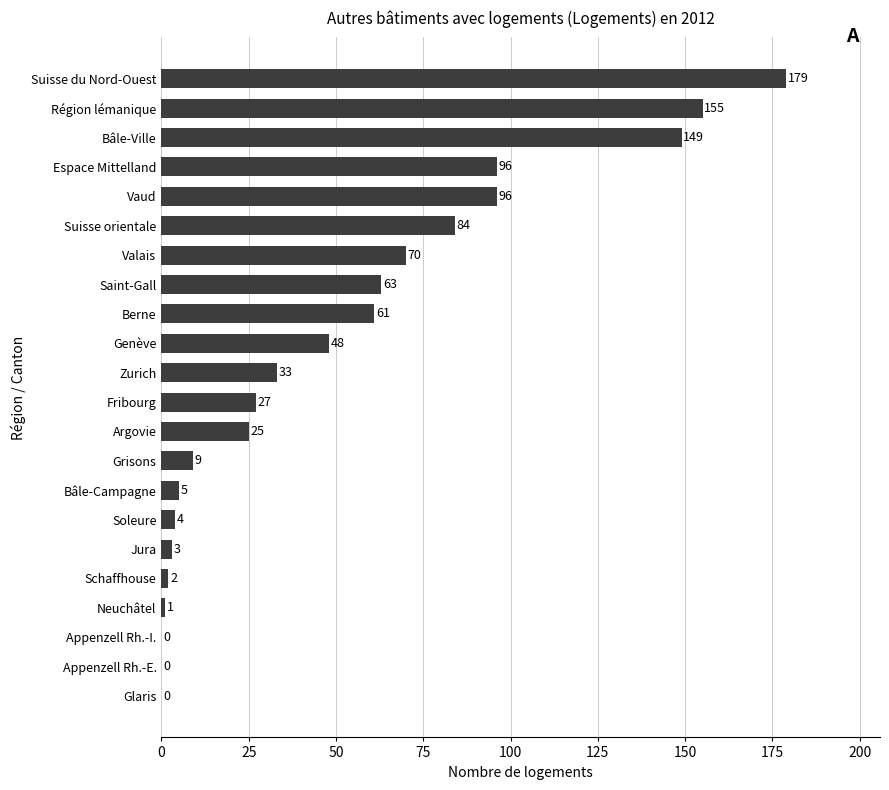

Reading bottom to top, extract all data points from this chart.

Glaris=0	Appenzell Rh.-E.=0	Appenzell Rh.-I.=0	Neuchâtel=1	Schaffhouse=2	Jura=3	Soleure=4	Bâle-Campagne=5	Grisons=9	Argovie=25	Fribourg=27	Zurich=33	Genève=48	Berne=61	Saint-Gall=63	Valais=70	Suisse orientale=84	Vaud=96	Espace Mittelland=96	Bâle-Ville=149	Région lémanique=155	Suisse du Nord-Ouest=179